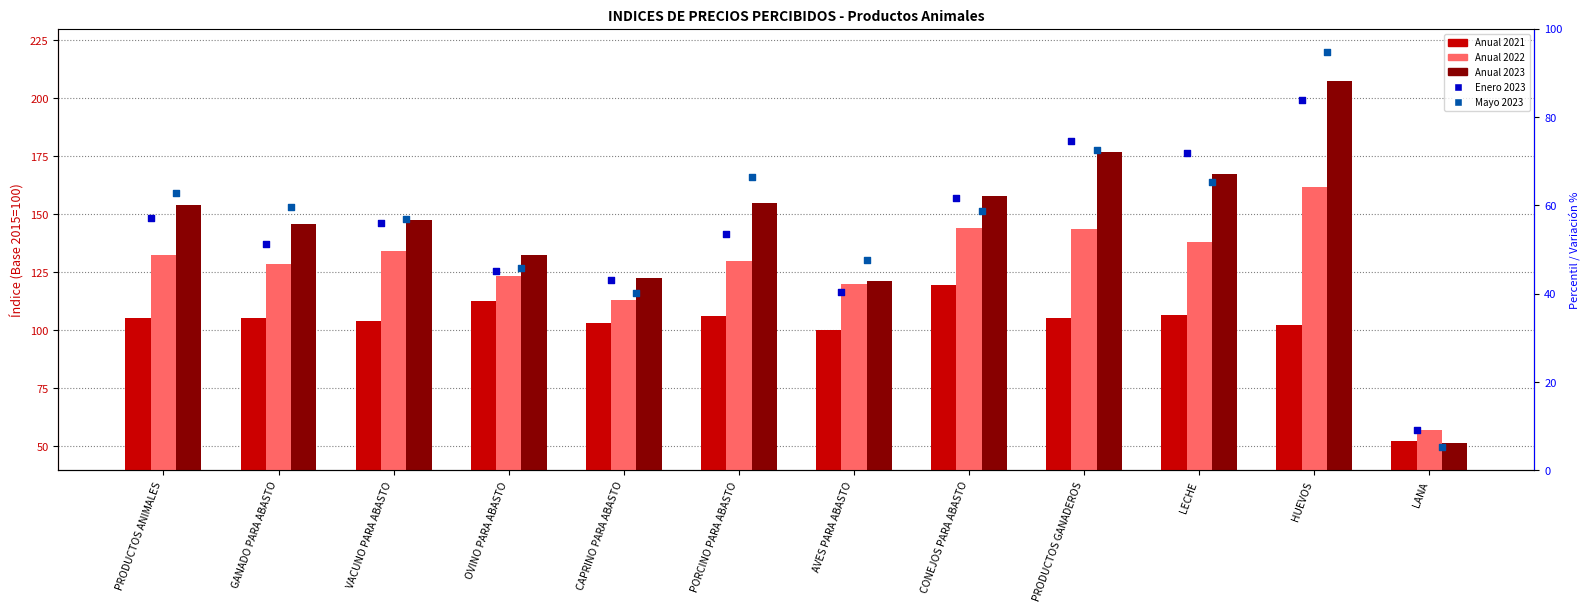

At how many categories does at least one series exceed 96?

11